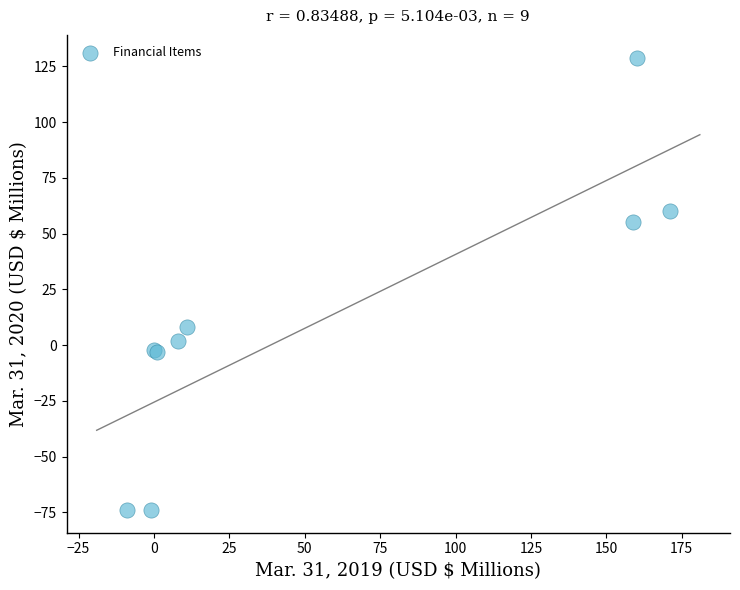

What Y value in the scatter plot is closest to 27?

8